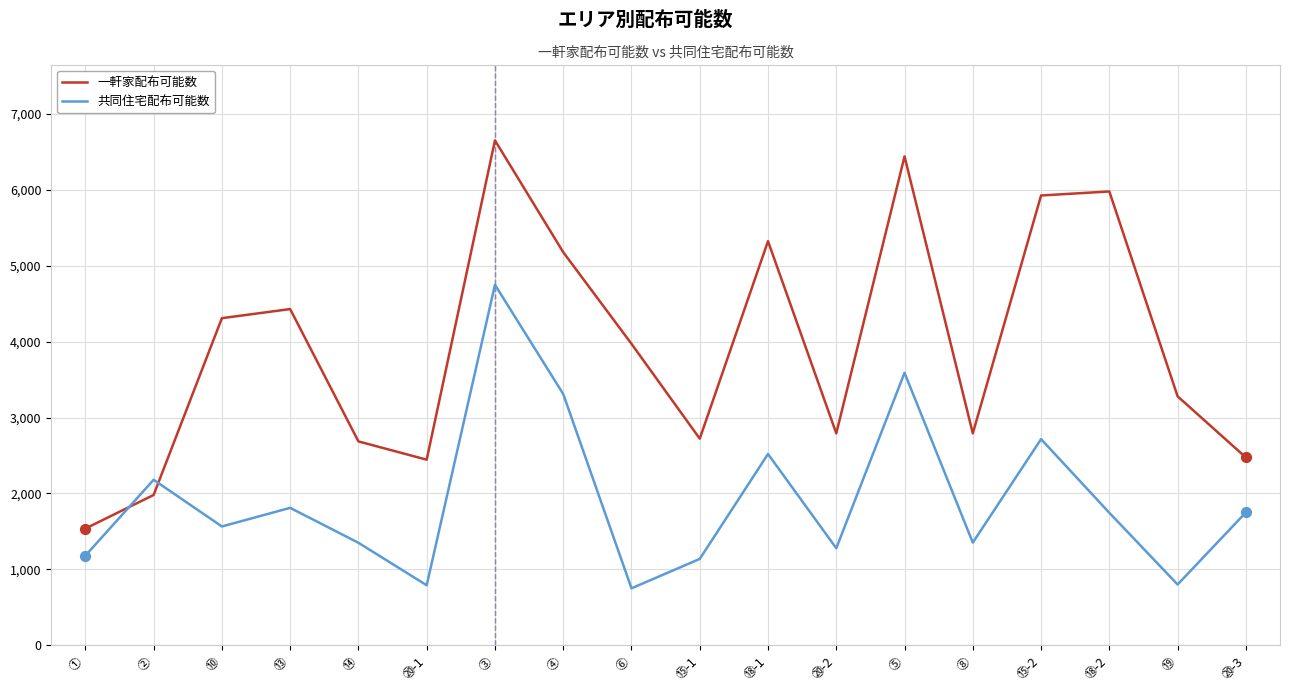

Which series has the largest total across all categories?

一軒家配布可能数